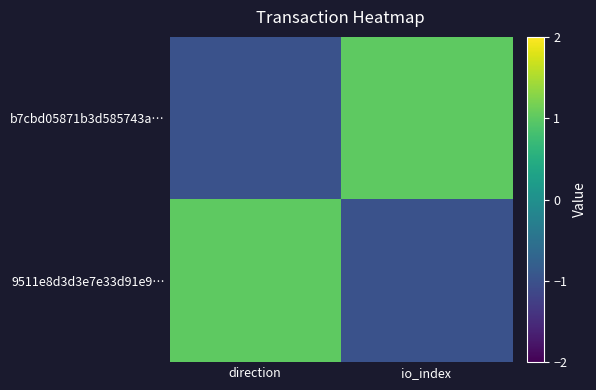

At which category does the chart reach its minimum across all series?

direction